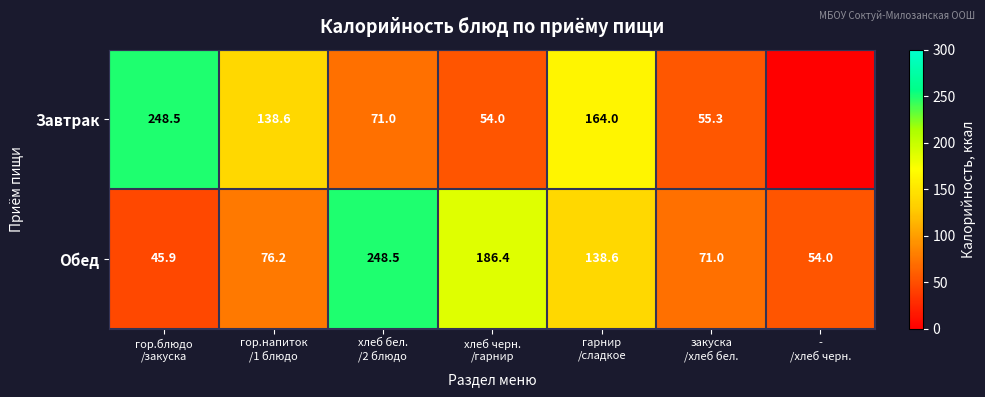

What is the maximum value for Обед?

248.5